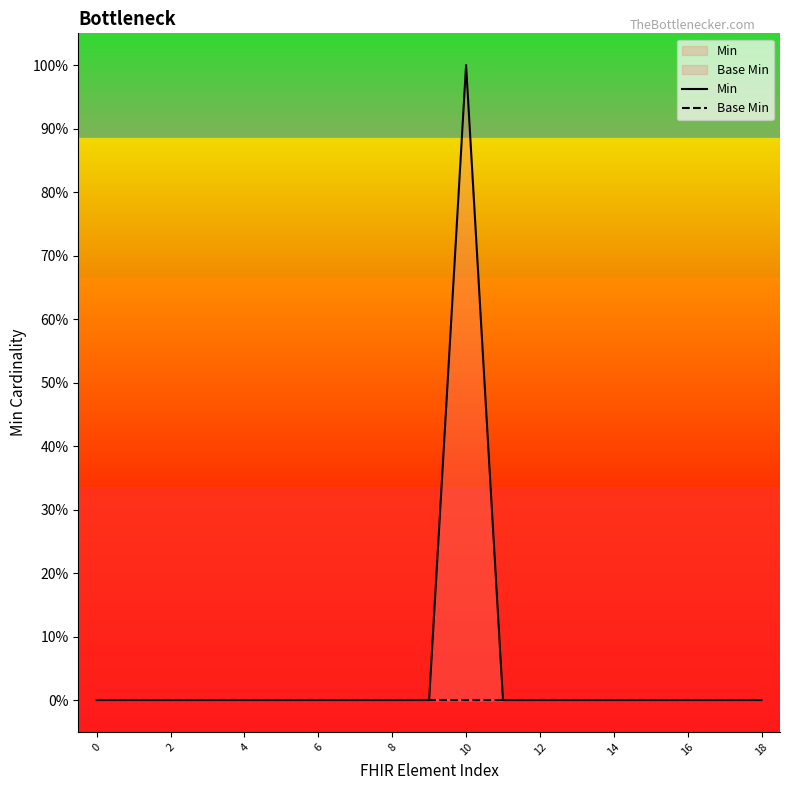

Does the chart display data point markers on the line(s)?

No